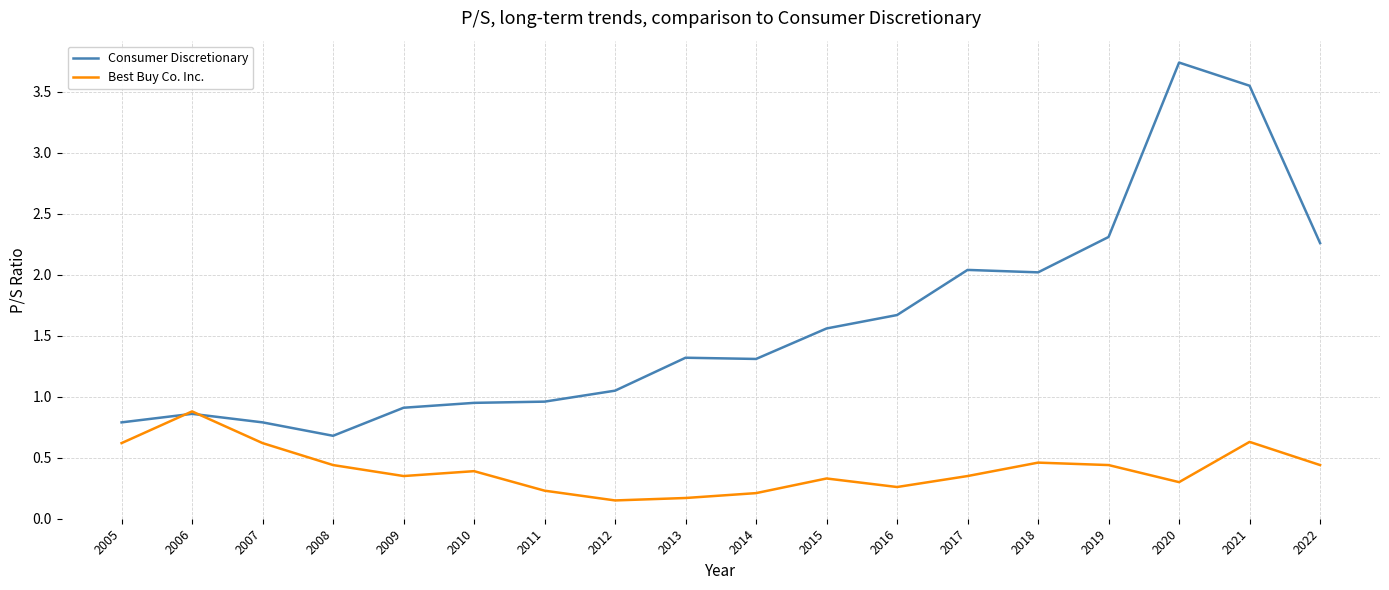

Rank the series at 2010 from highest to lowest value.

Consumer Discretionary, Best Buy Co. Inc.